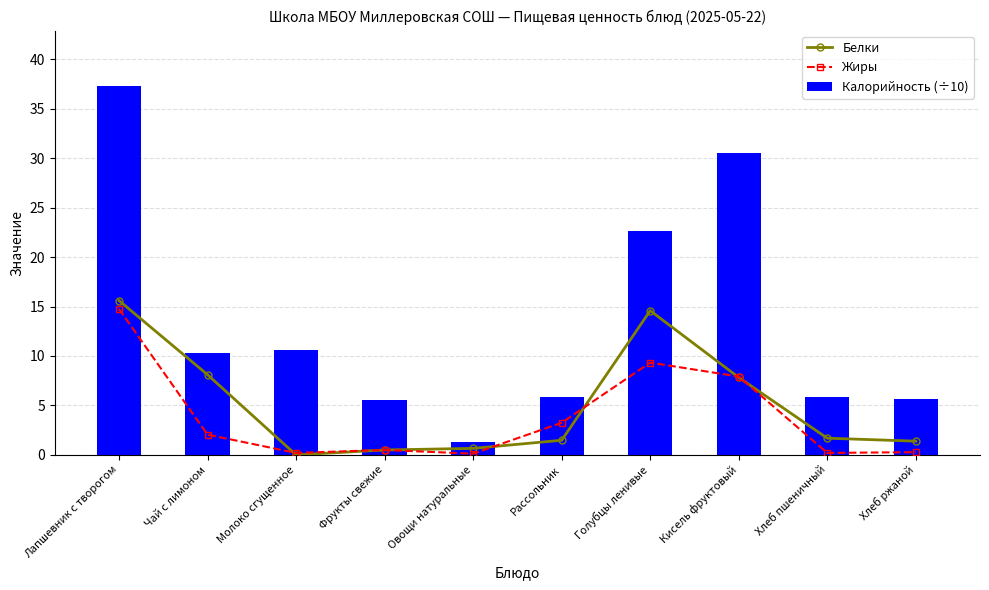

What is the spread (max minus min) of values at Кисель фруктовый?

22.7